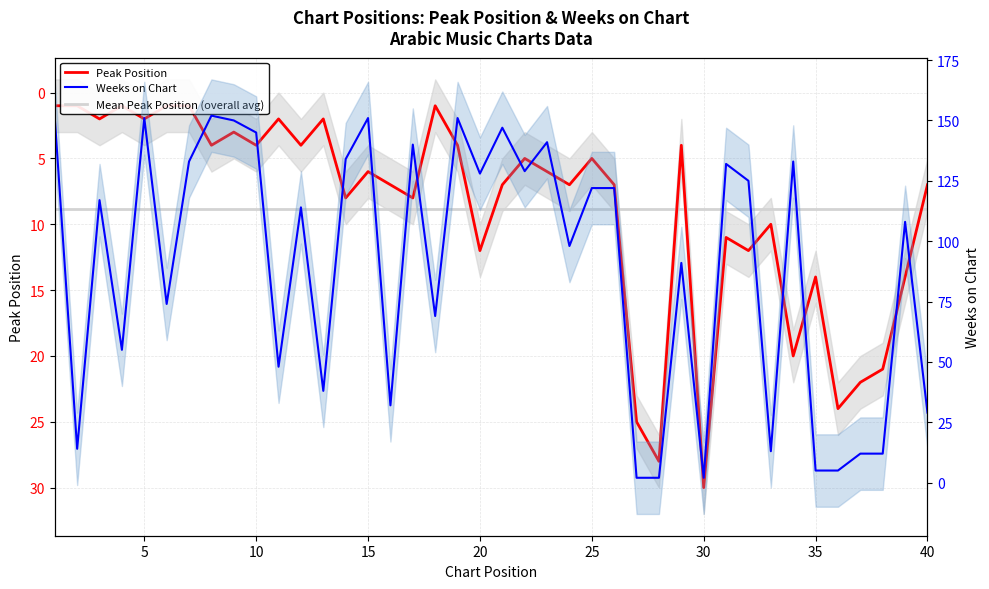

True or false: Mean Peak Position (overall avg) has a value of 12.7 at 27.

False